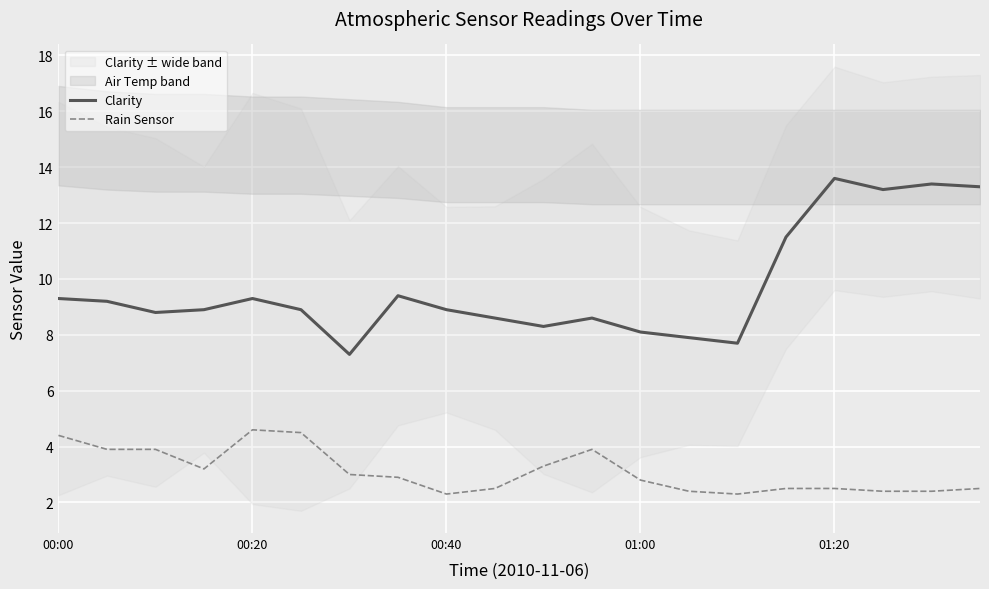

What value does the Rain Sensor series have at 17?

2.4